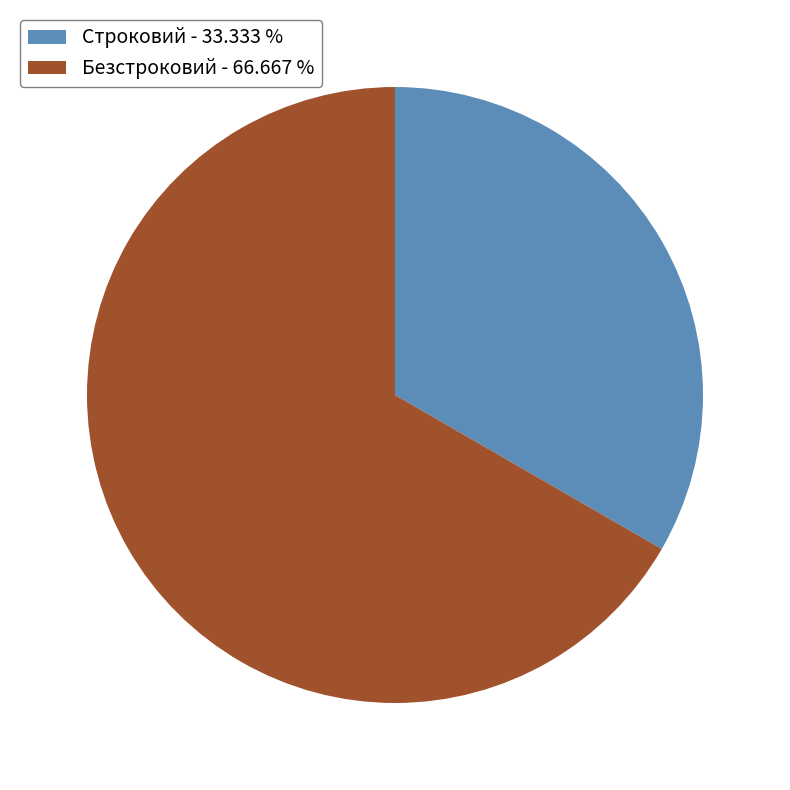

Count the number of slices in the pie.

2